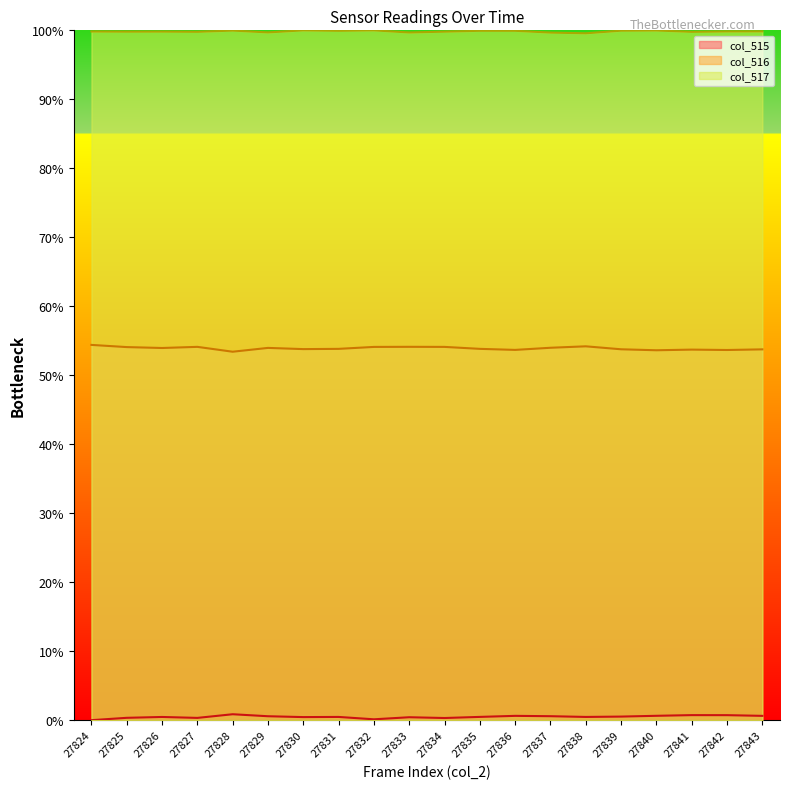

Reading left to right, extract all data points from this chart.

col_515: 0.0	0.3	0.5	0.3	0.9	0.6	0.4	0.5	0.1	0.4	0.3	0.5	0.6	0.6	0.5	0.5	0.6	0.7	0.7	0.6
col_516: 54.4	54.1	54.0	54.1	53.4	54.0	53.8	53.8	54.1	54.1	54.1	53.8	53.7	54.0	54.2	53.8	53.6	53.7	53.7	53.8
col_517: 99.8	99.8	99.8	99.8	100.0	99.7	100.0	99.9	100.0	99.7	99.8	99.9	99.9	99.7	99.6	99.9	100.0	99.8	99.8	99.9